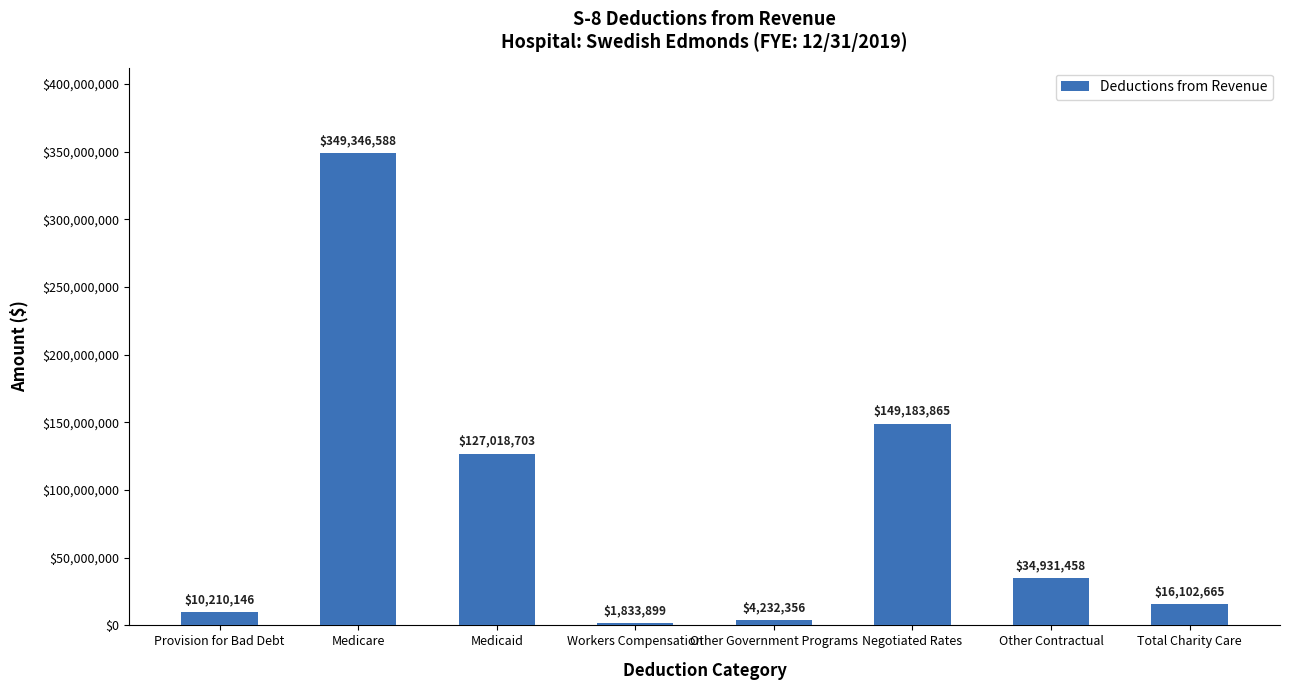

List the labels in order of value, largest first.

Medicare, Negotiated Rates, Medicaid, Other Contractual, Total Charity Care, Provision for Bad Debt, Other Government Programs, Workers Compensation